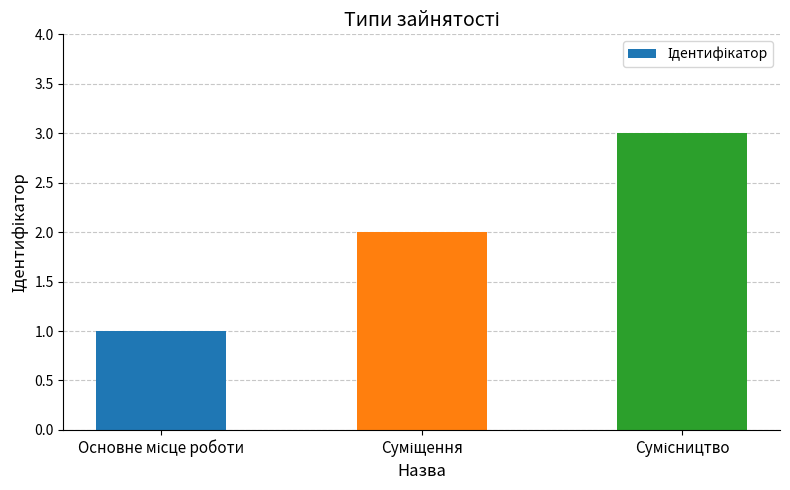

What is the greatest value displayed?

3